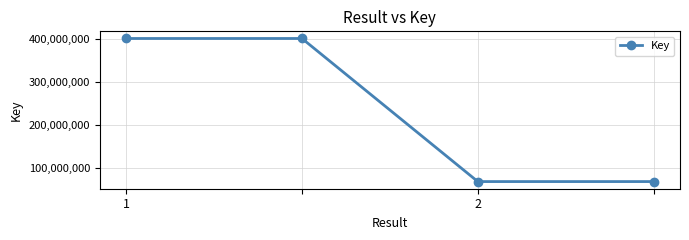

What is the maximum value shown in the chart?

401396153